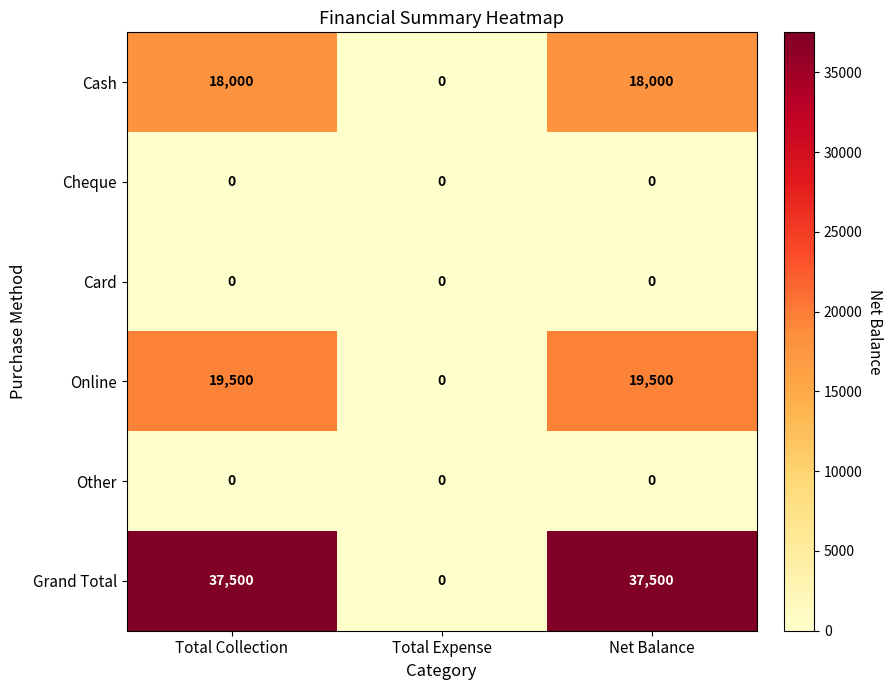

Reading right to left, list all the values displayed in this chart.

Cash: Net Balance=18000	Total Expense=0	Total Collection=18000
Cheque: Net Balance=0	Total Expense=0	Total Collection=0
Card: Net Balance=0	Total Expense=0	Total Collection=0
Online: Net Balance=19500	Total Expense=0	Total Collection=19500
Other: Net Balance=0	Total Expense=0	Total Collection=0
Grand Total: Net Balance=37500	Total Expense=0	Total Collection=37500